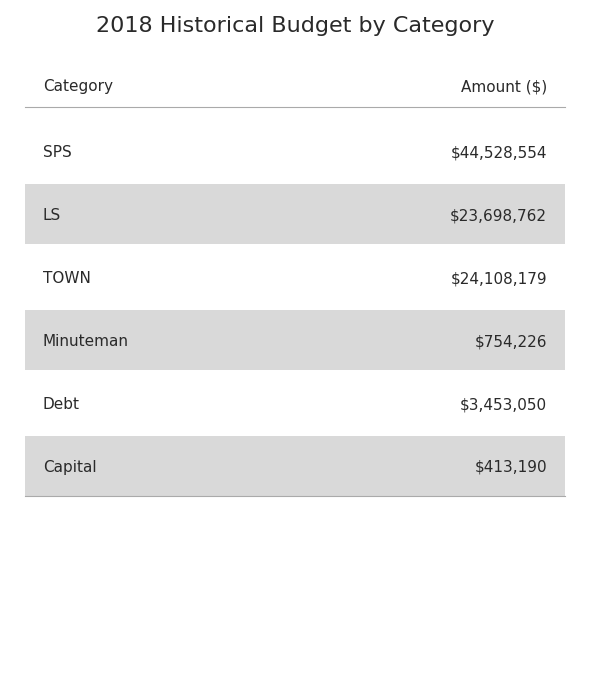

What is the label of the 6th bar from the right?

SPS